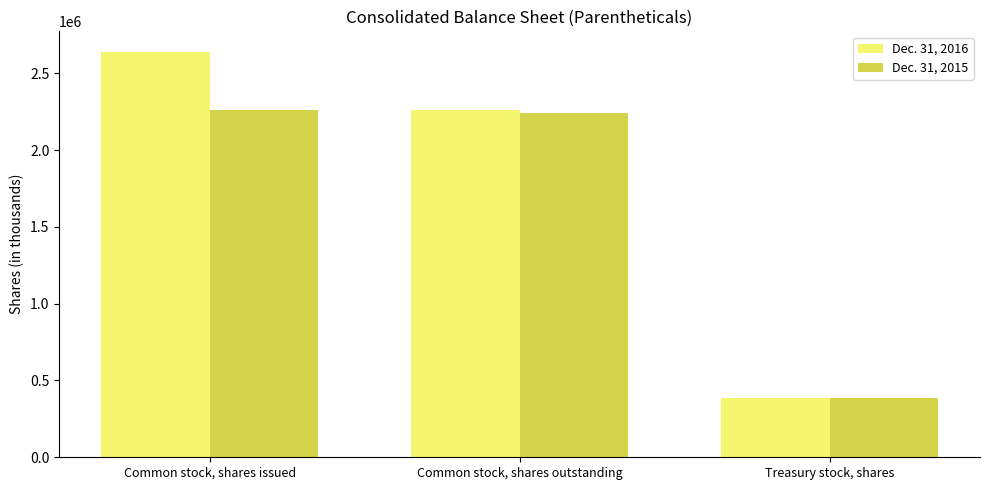

What is the sum of the Dec. 31, 2015 values at Common stock, shares issued and Treasury stock, shares?

2649568